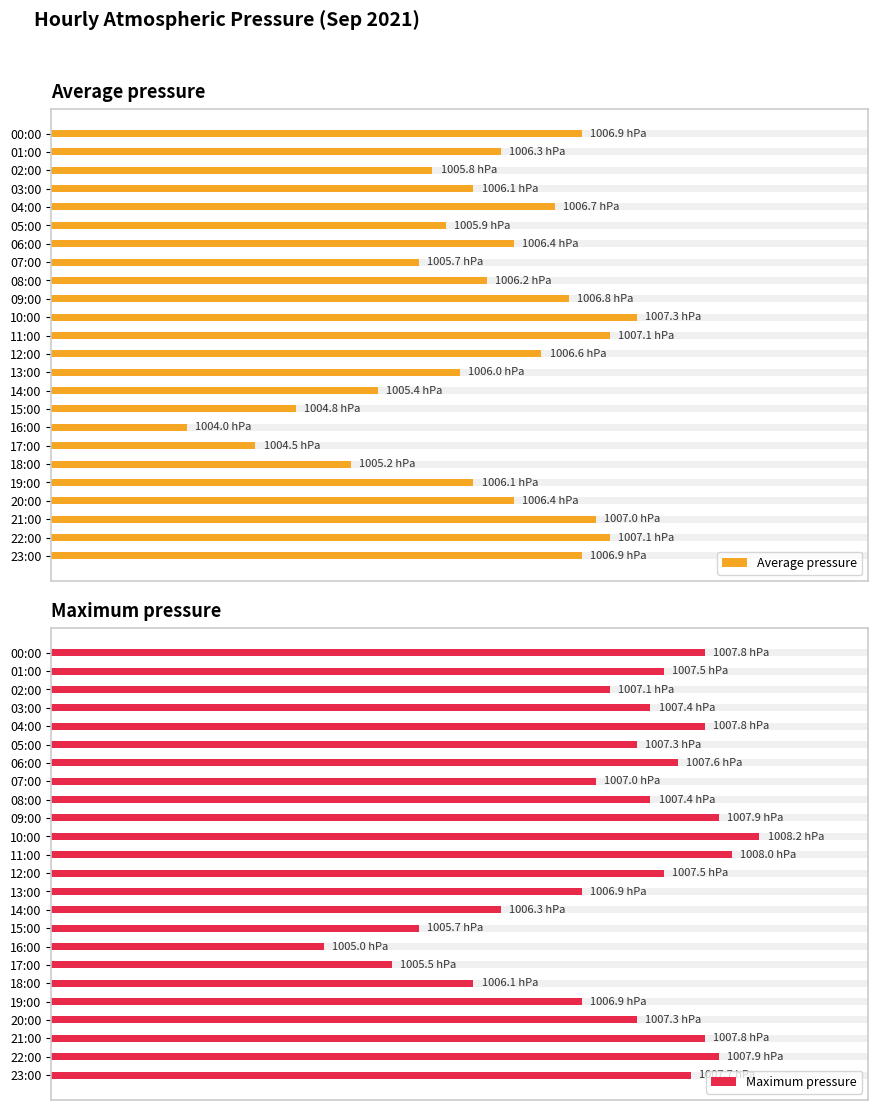

How many bars are there in each group?

2